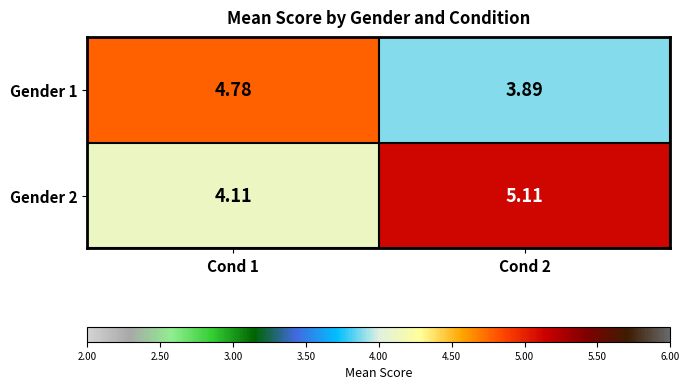

What is the spread (max minus min) of values at Cond 2?

1.2